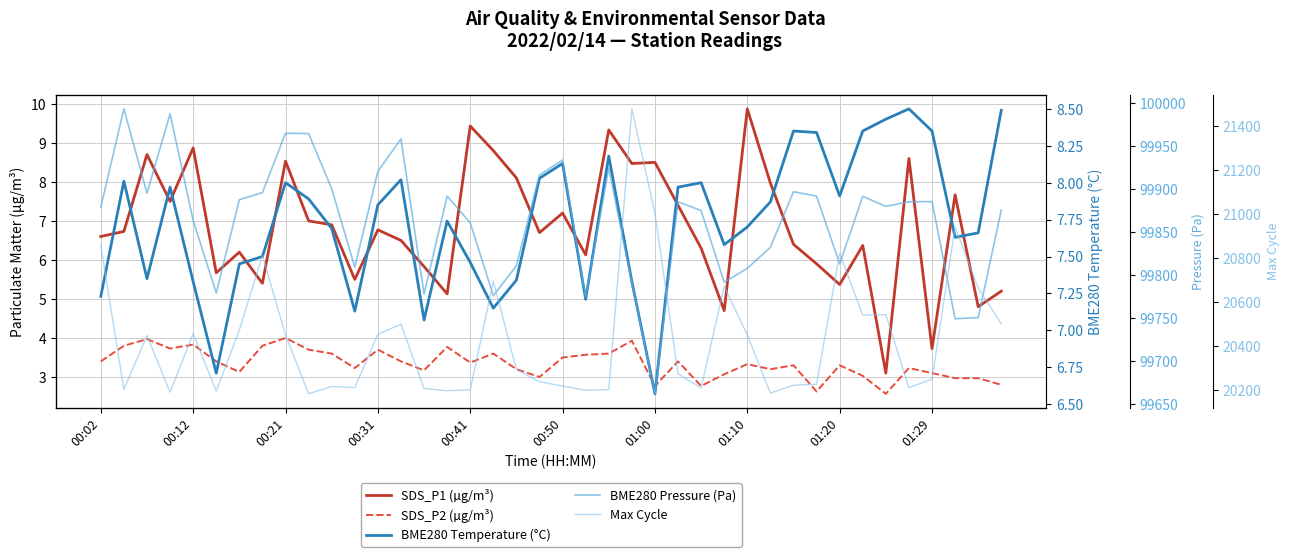

Where is Max Cycle nearest to the value 20831?

01:20